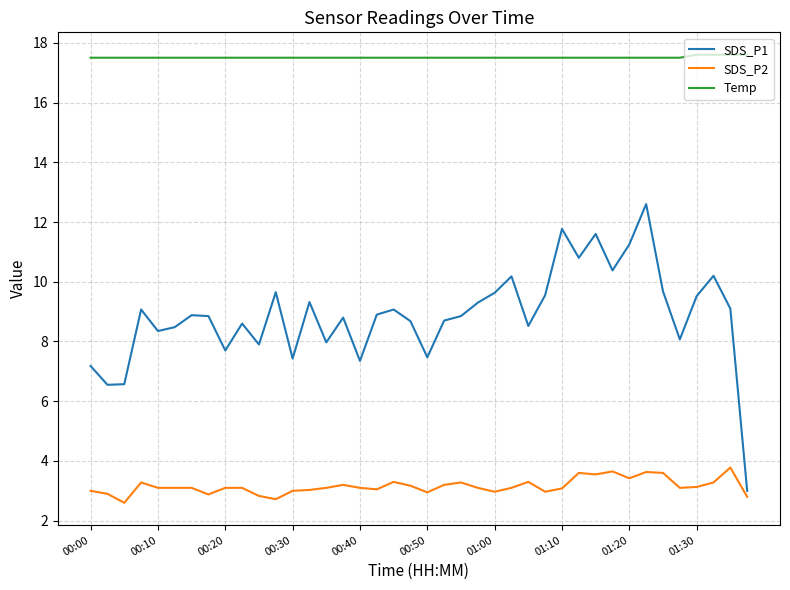

Which series has the largest total across all categories?

Temp